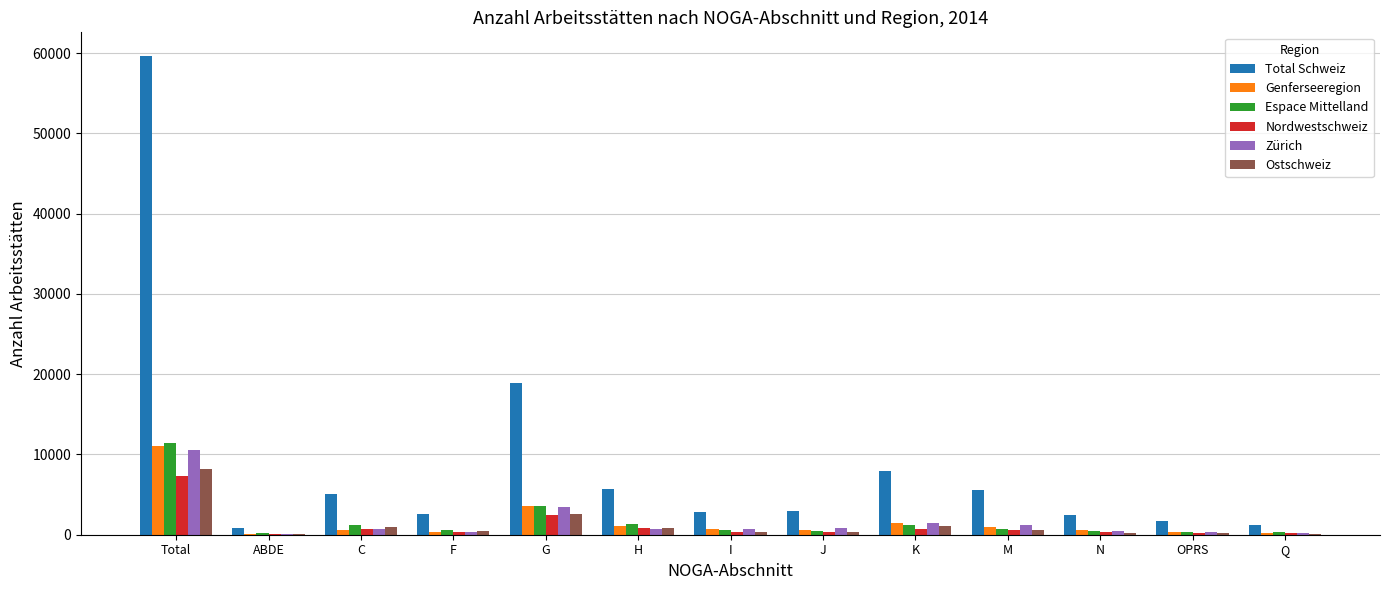

Between ABDE and G, which series saw the biggest shift?

Total Schweiz